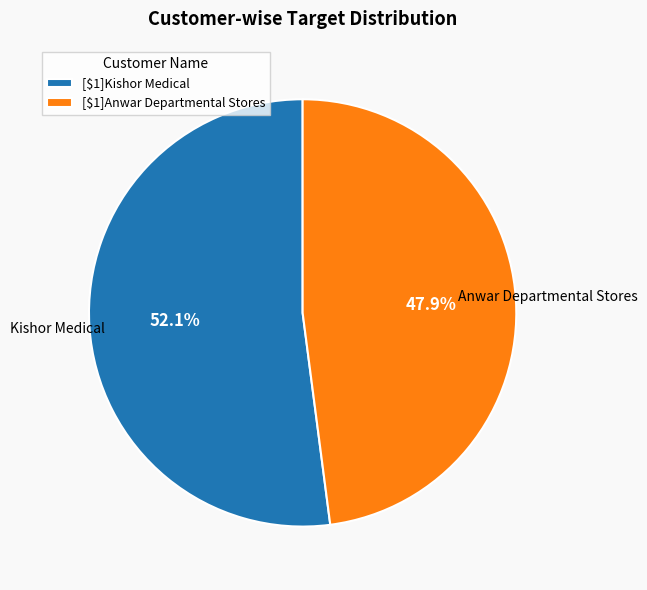

Count the number of slices in the pie.

2